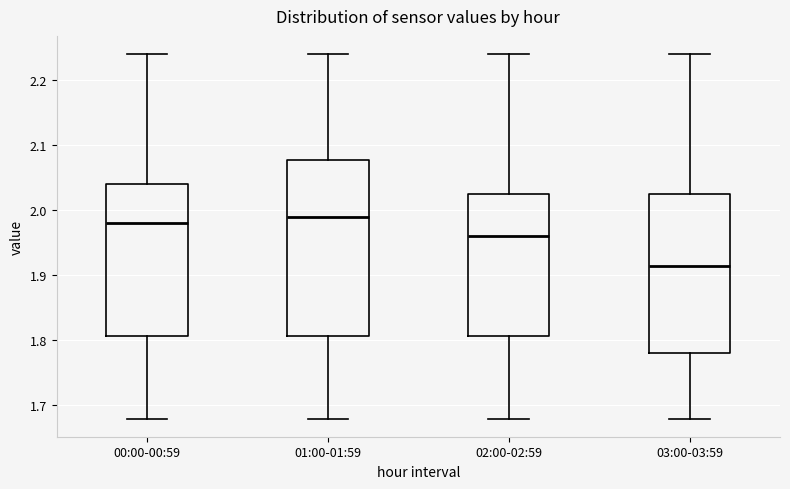

Which box's median line is the lowest?

03:00-03:59